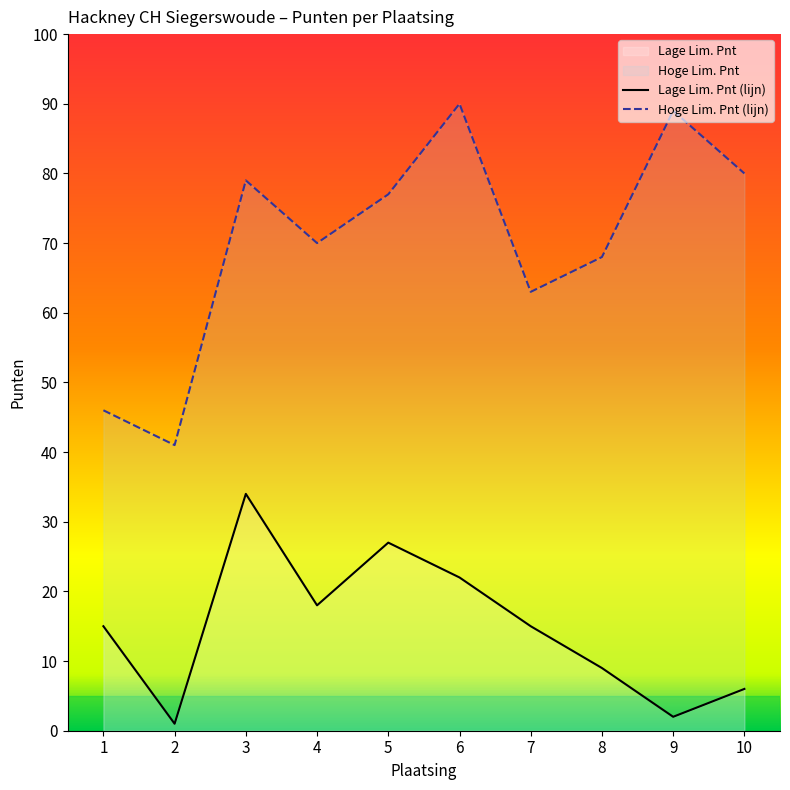

Is the value of Hoge Lim. Pnt at 10 greater than the value of Lage Lim. Pnt at 1?

Yes